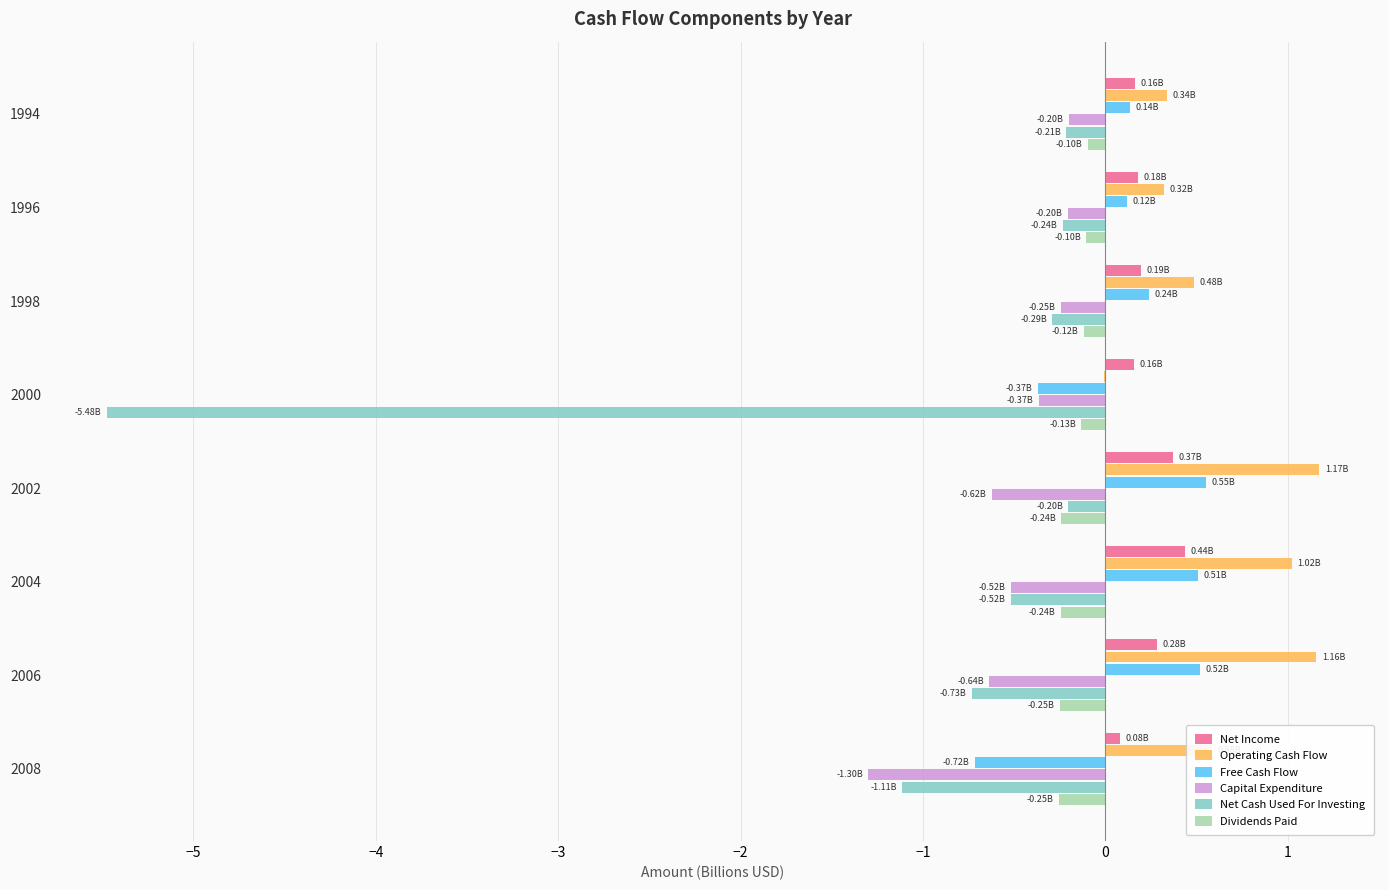

What is the sum of the Operating Cash Flow values at 2004 and 2002?

2.2